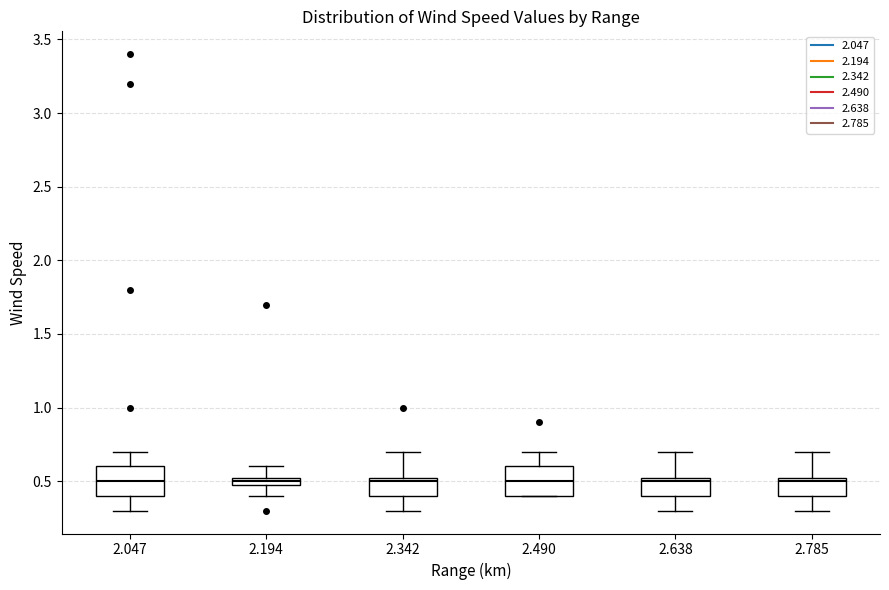

Where is the upper edge of the box at x = 2.194 on the y-axis? The values are not printed on the chart, so give them approximately, as read against the axis.

0.55